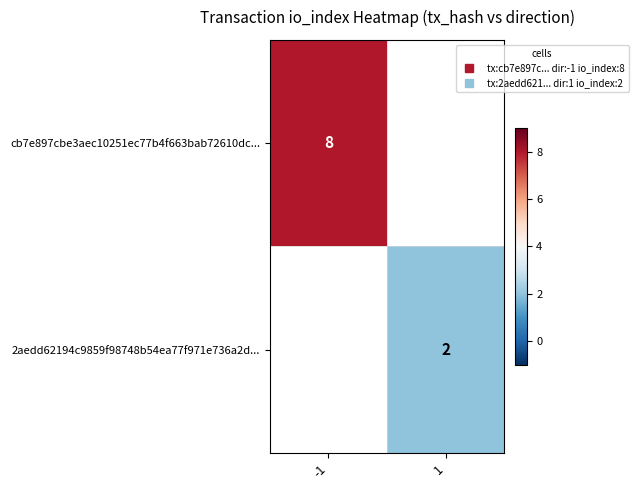

True or false: cb7e897cbe3aec10251ec77b4f663bab72610dc... has a value of -5 at 1.

False